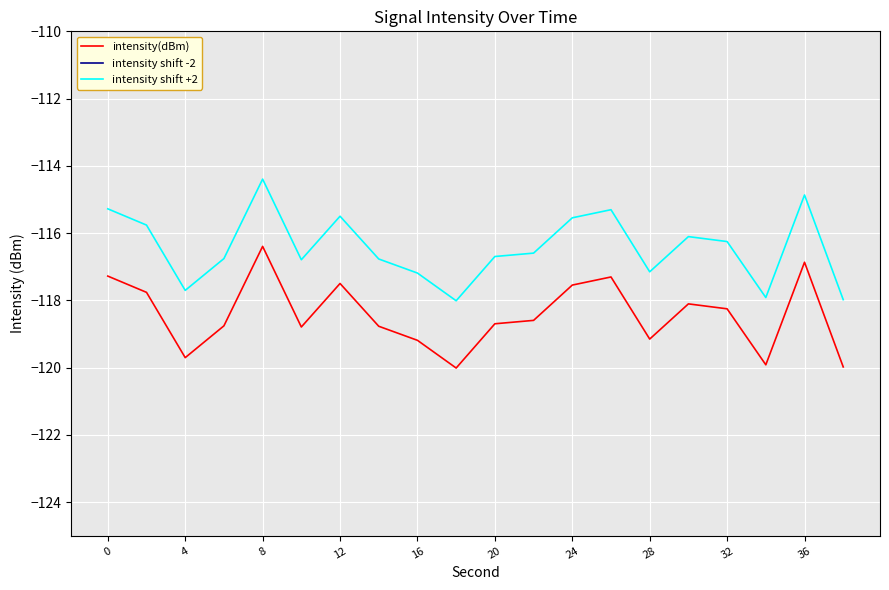

Which series has the largest total across all categories?

intensity shift +2